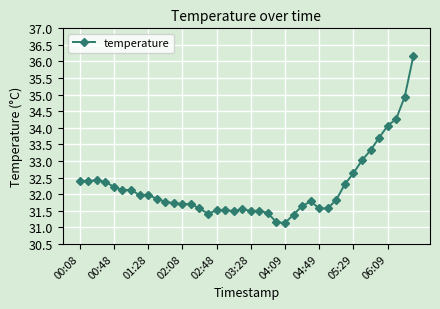

What is the difference between the maximum and second lowest values?

5.0